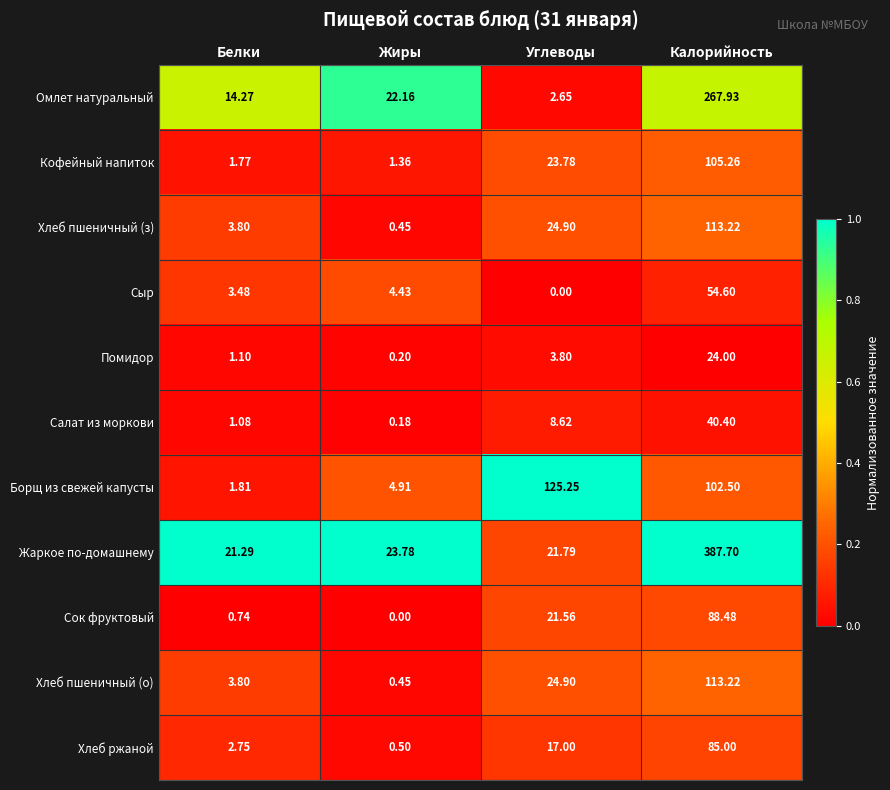

Rank the categories by Хлеб пшеничный (з) value from highest to lowest.

Калорийность, Углеводы, Белки, Жиры